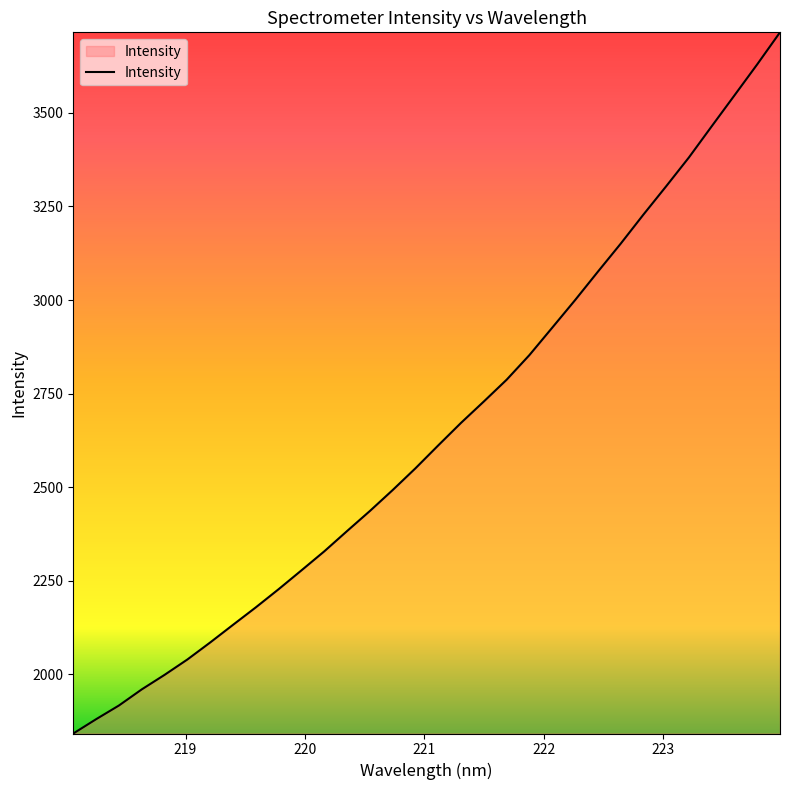

What is the greatest value displayed?

3714.9